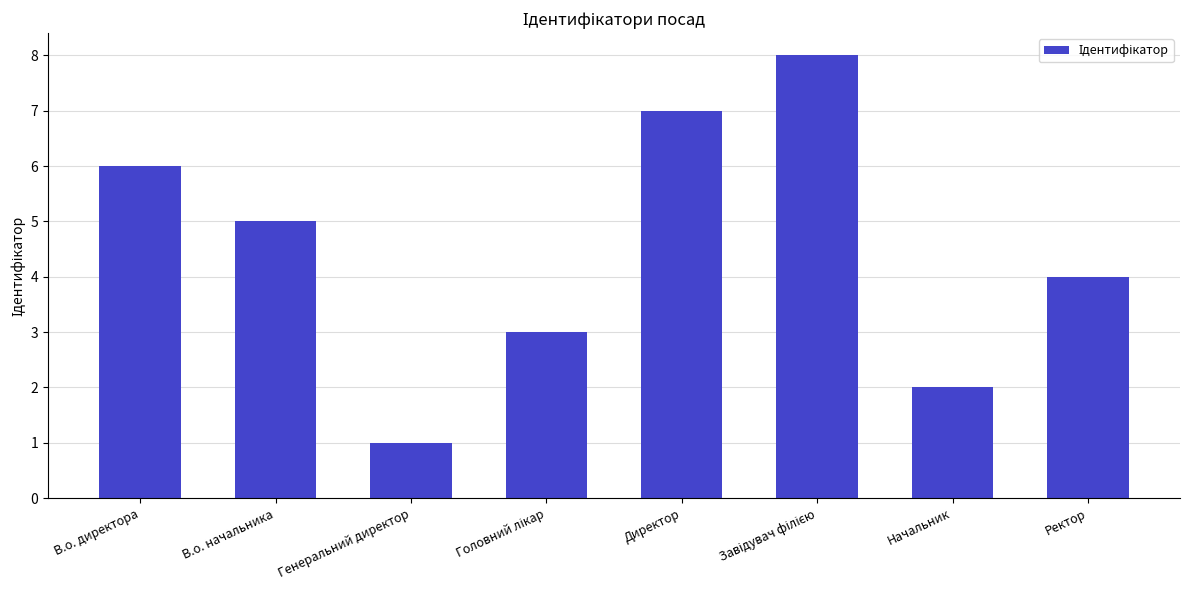

What is the label of the 4th bar from the right?

Директор